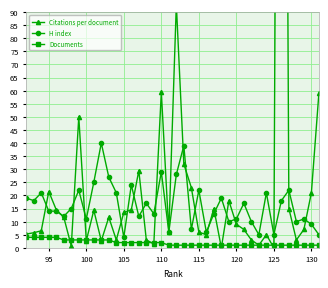

What is the maximum value for H index?

40